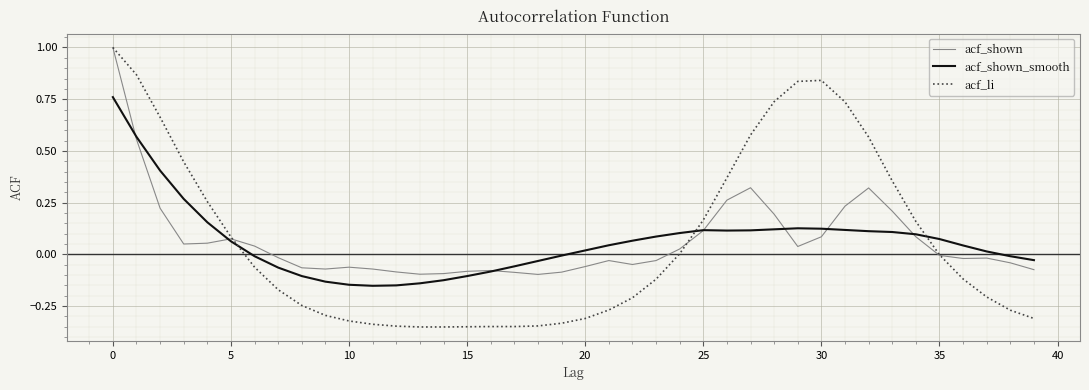

How many values in the acf_shown_smooth series are below 0?

16